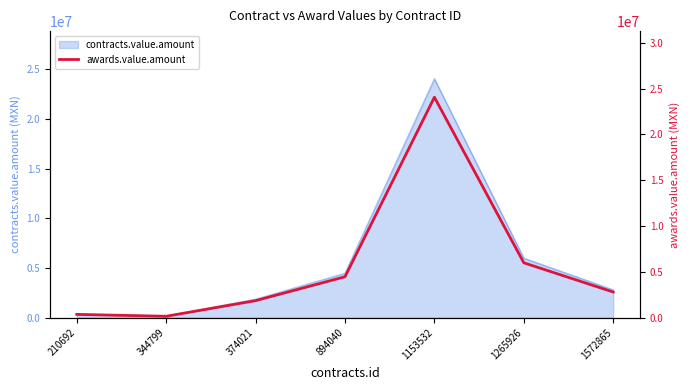

What is the ratio of the value at 894040 to the value at 1153532?

0.2